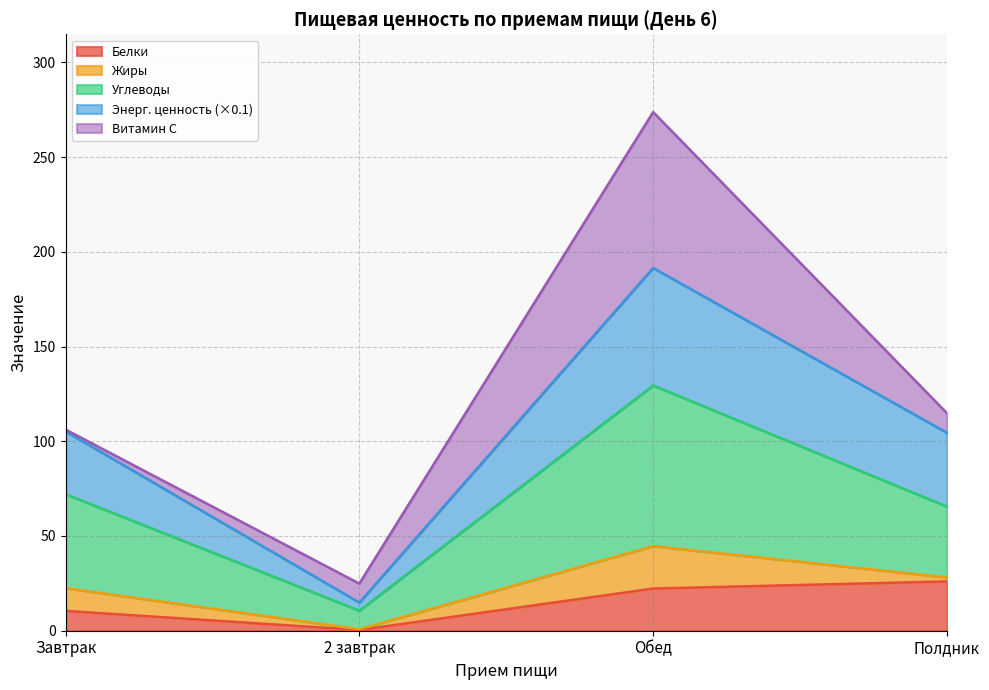

At which category is the sum across all series the highest?

Обед